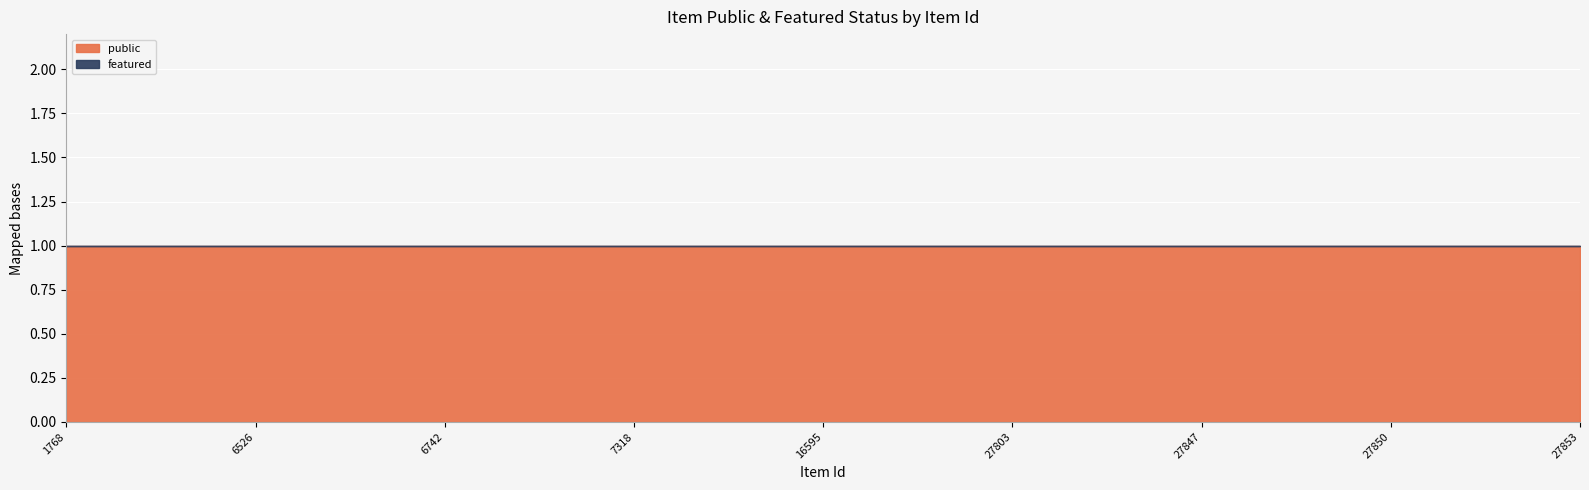

Which series has the widest spread of values?

public